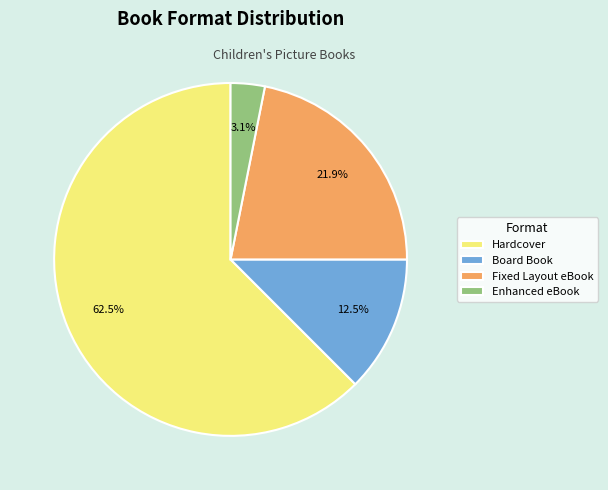

Combined, what portion of the pie is Hardcover and Fixed Layout eBook?

84.4%